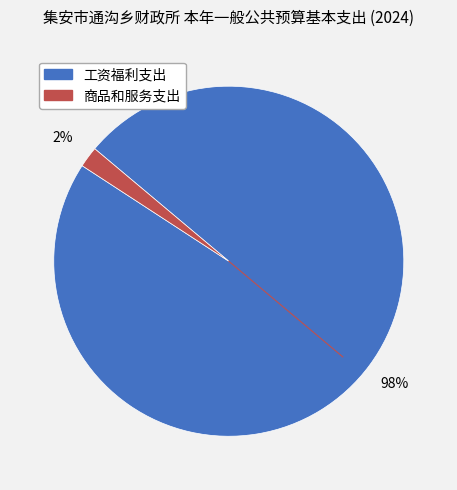

Which slice is the largest?

工资福利支出